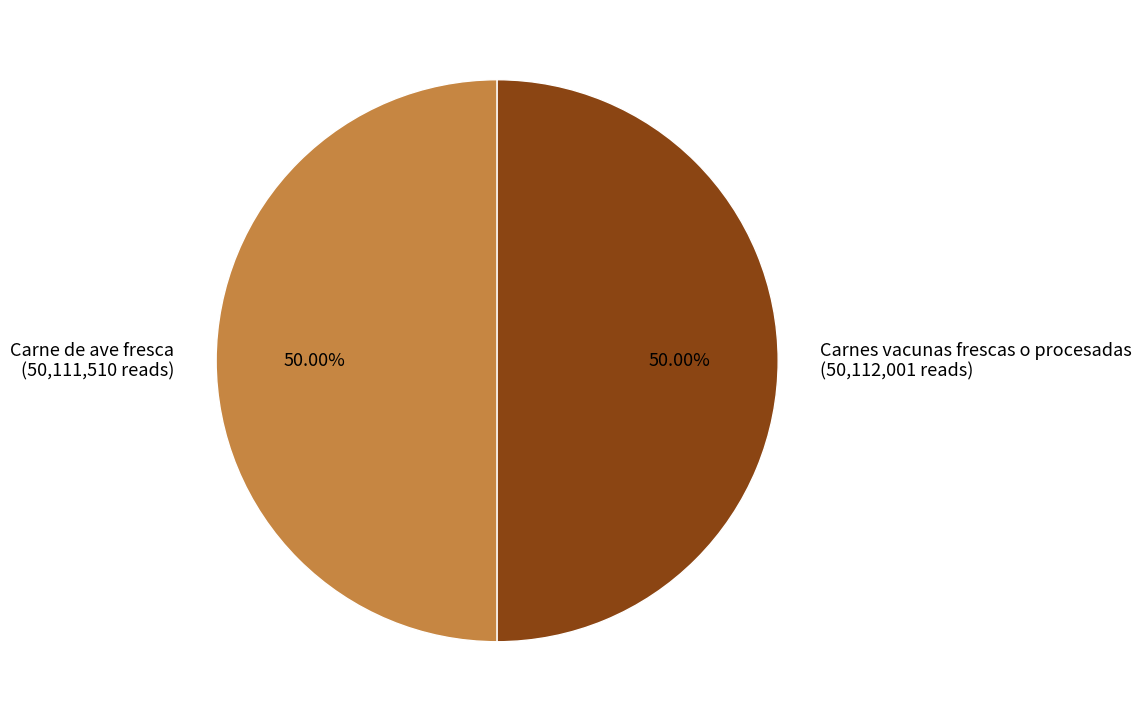

True or false: Carne de ave fresca accounts for 39% of the total.

False